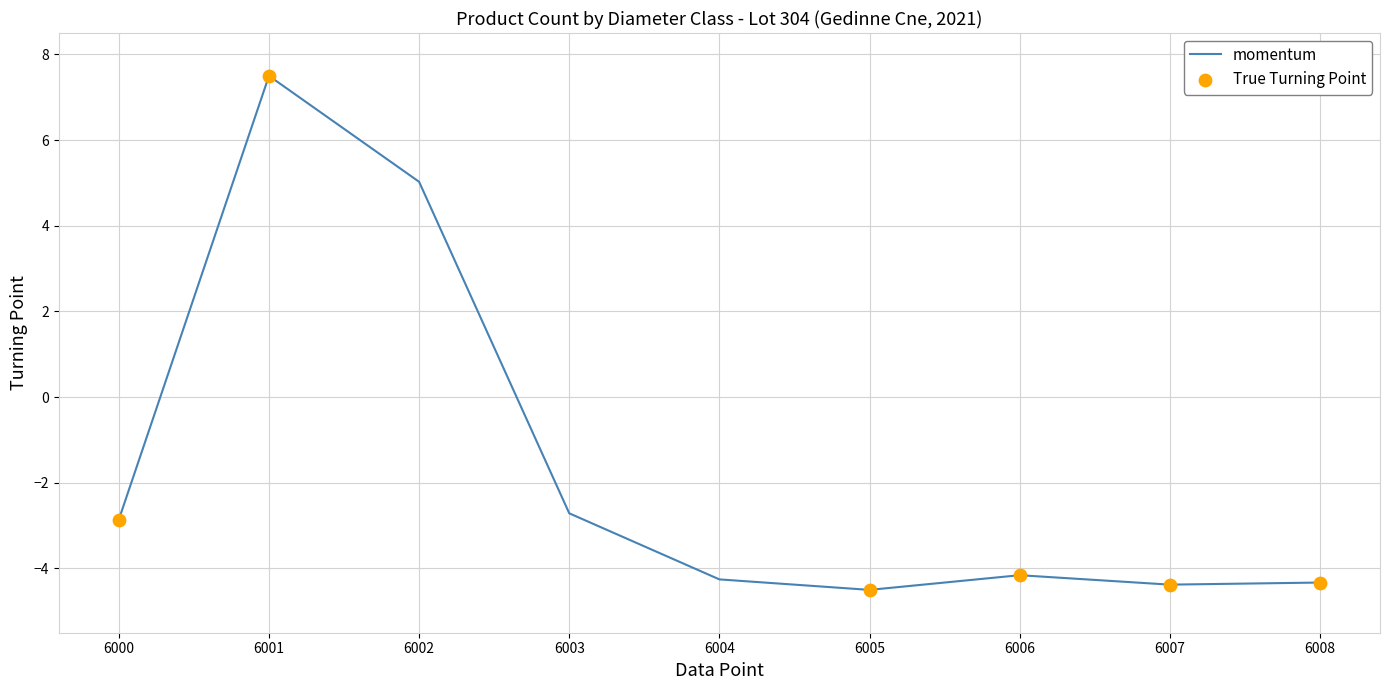

What is the change in value from 6002 to 6005?

-9.5